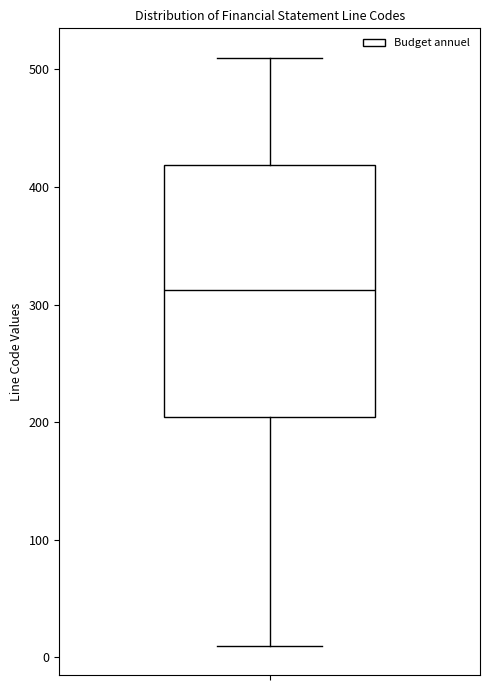

Transcribe this box plot: give where the median line is, the range the box spans, and where the two whiskers end, as read against the y-axis. The values are not printed on the chart, so give them approximately, as read against the axis.

median 310, box 200 to 420, whiskers 10 to 510